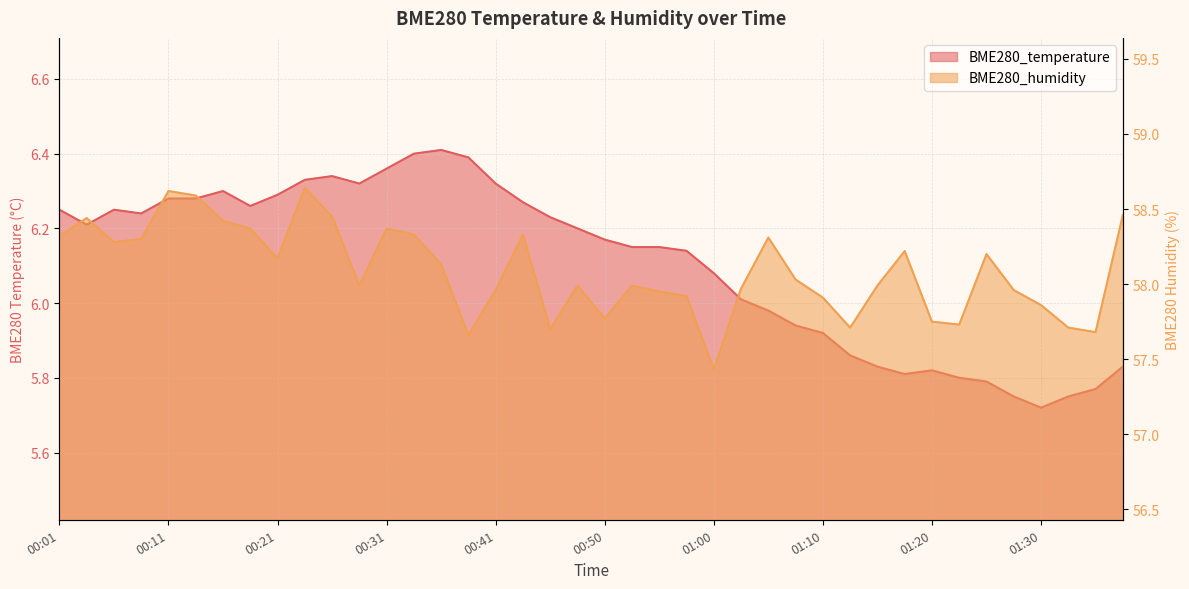

List the series in order of their overall mean, lowest first.

BME280_temperature, BME280_humidity